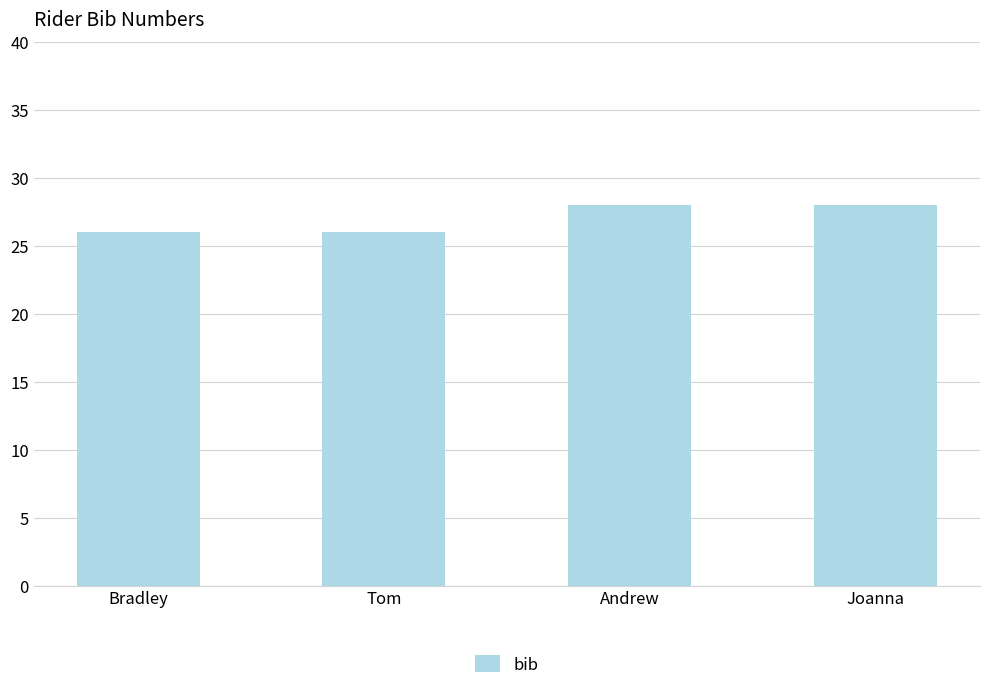

What is the difference between the second highest and second lowest values?

2